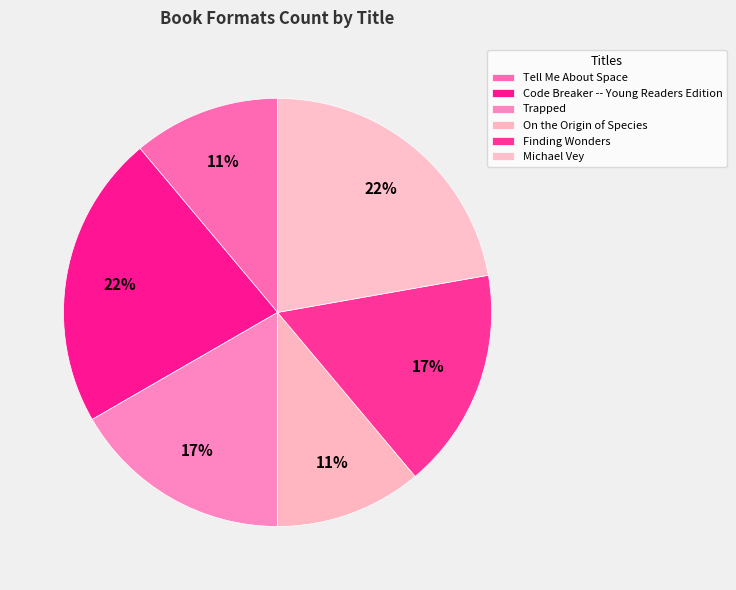

To the nearest percent, what percentage of the pie is Tell Me About Space?

11%